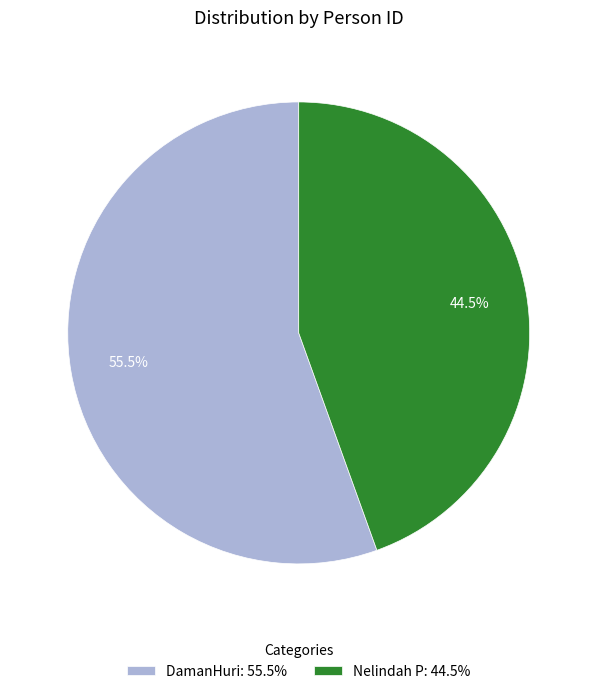

Does DamanHuri represent more than half of the total?

Yes